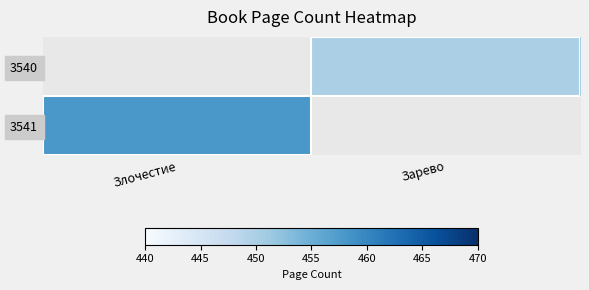

Is the value of 3541 at Злочестие greater than the value of 3540 at Зарево?

Yes